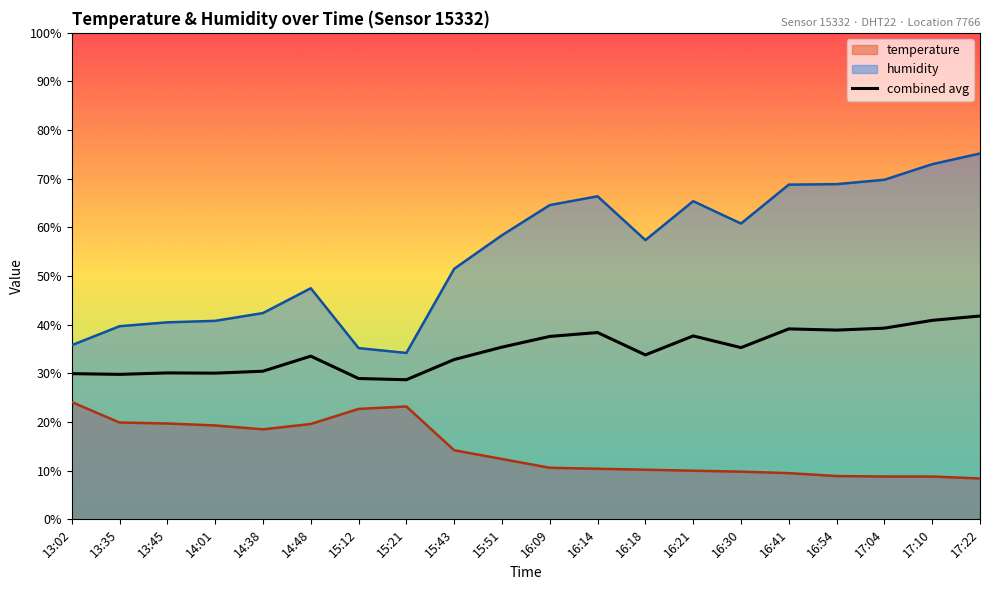

Where is the first local minimum?

13:35